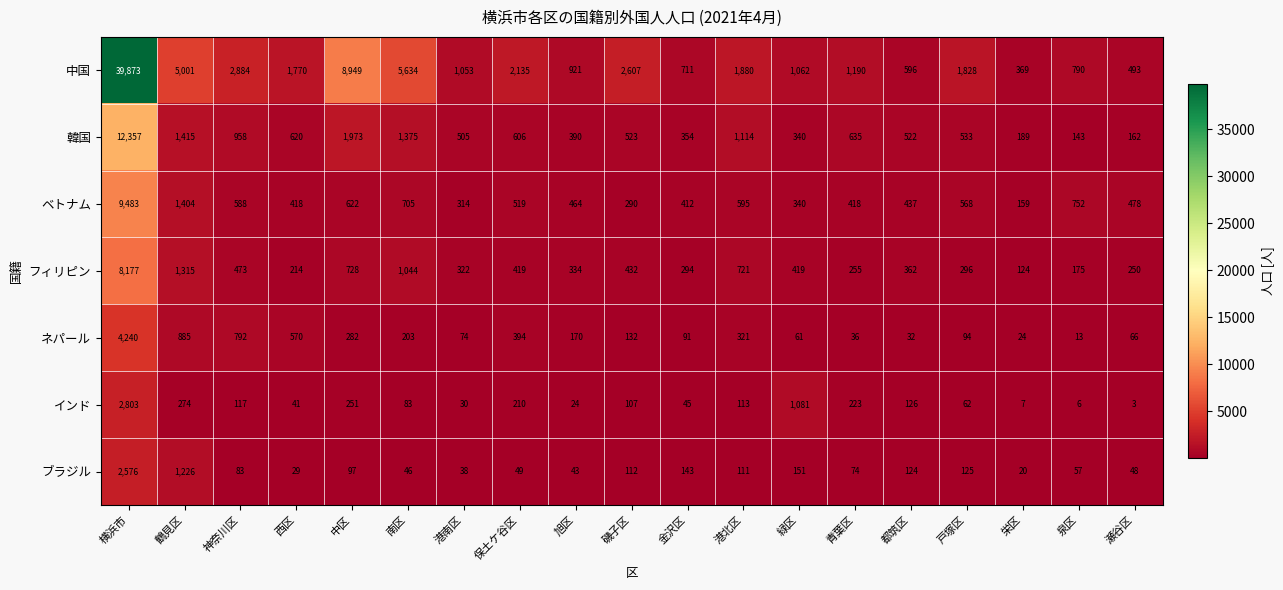

The value of 中国 at 港北区 is 399. True or false?

False